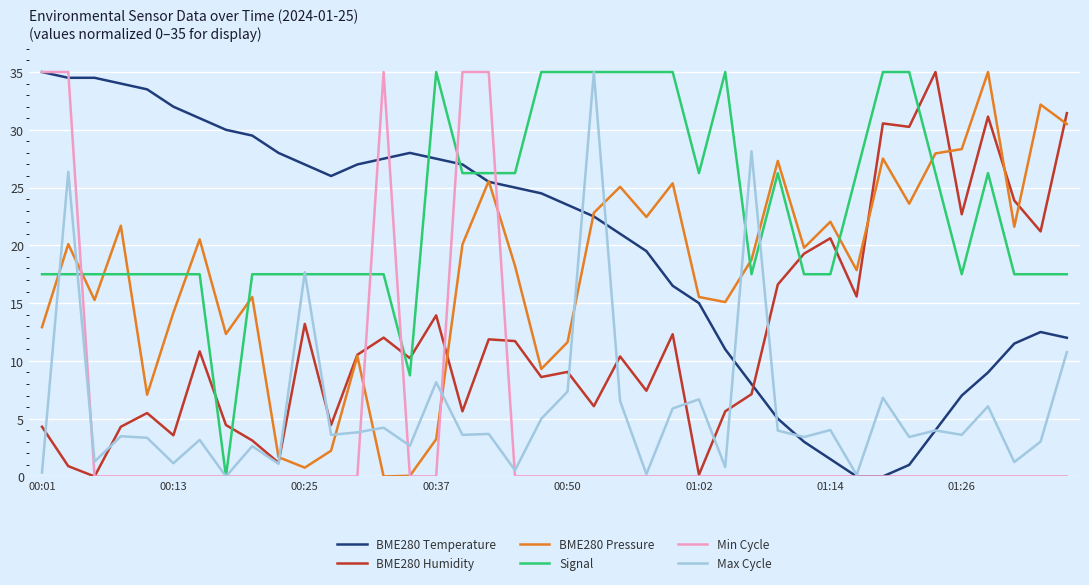

Which series has the largest total across all categories?

Signal